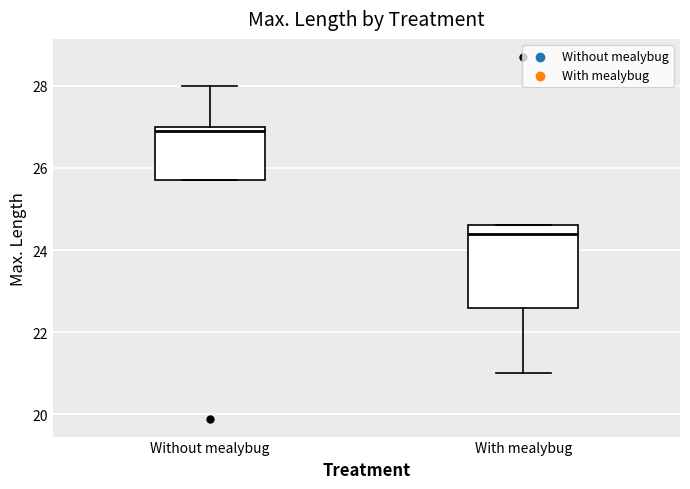

Comparing the boxes themselves (not the whiskers), which one is the tallest?

With mealybug